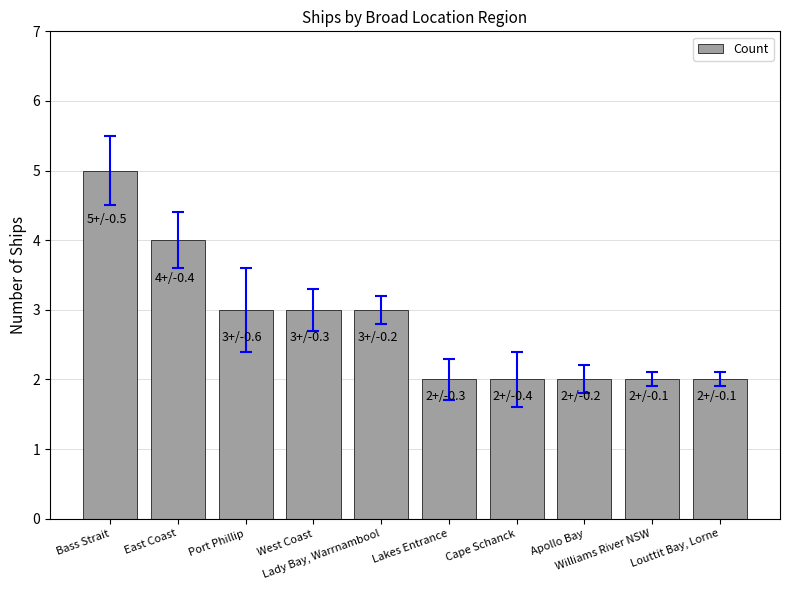

Which has a higher value, Port Phillip or Louttit Bay, Lorne?

Port Phillip